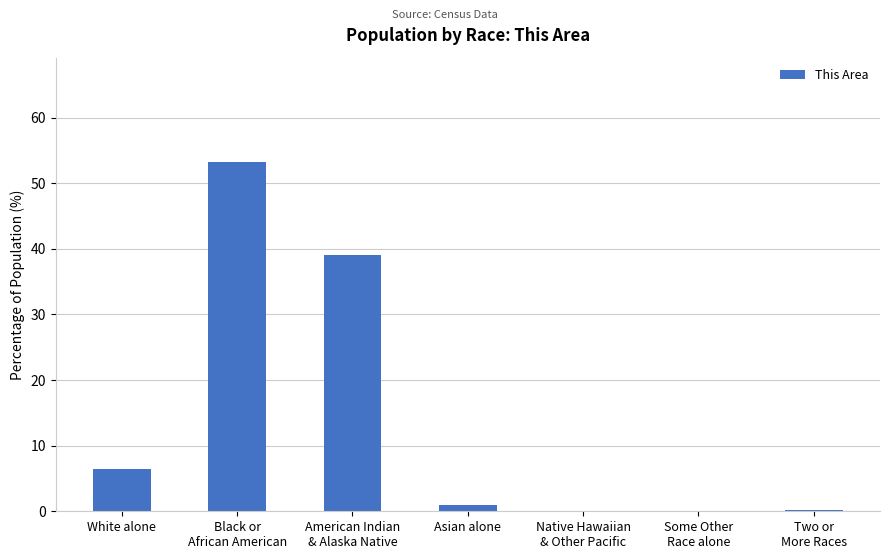

The value at Two or
More Races is 0.1. True or false?

True